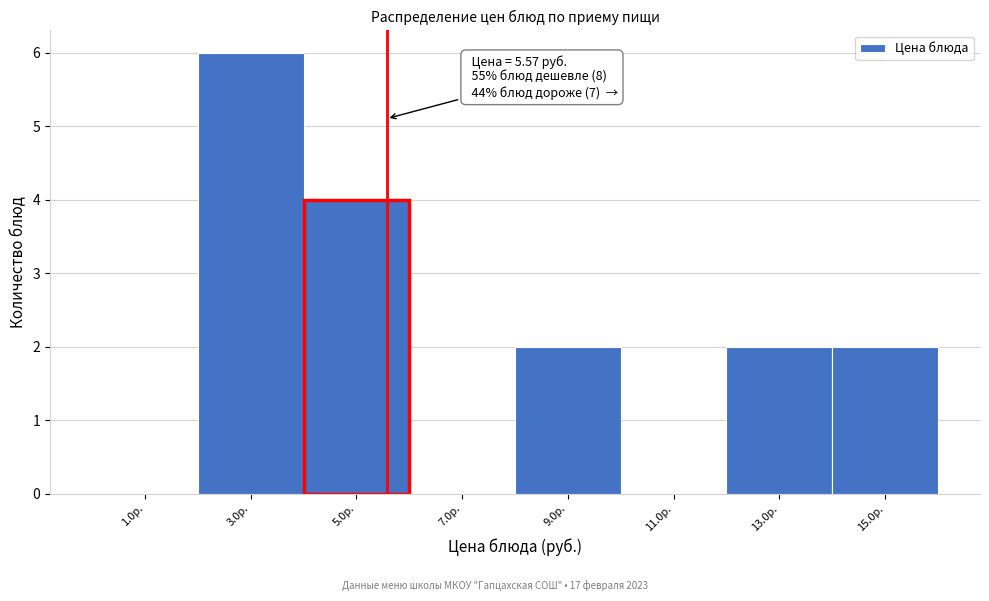

Over which range of the x-axis is the bar tallest?

2 to 4